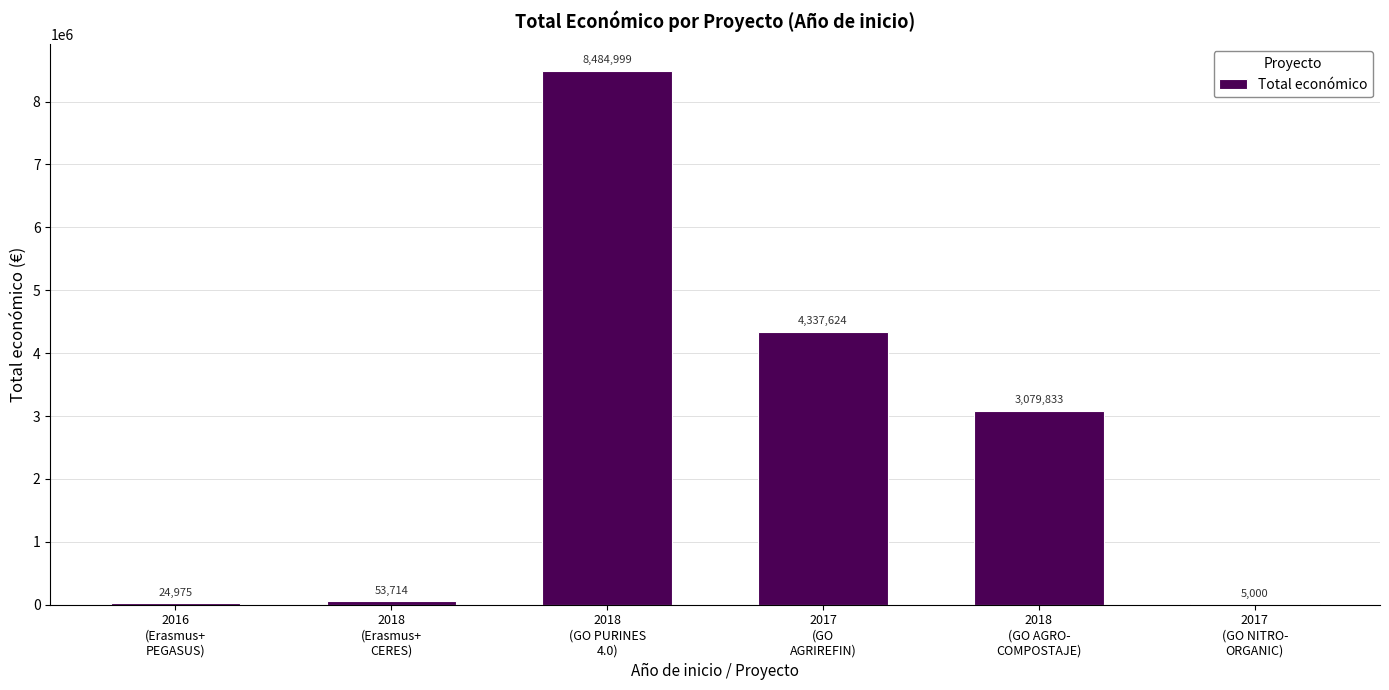

What is the greatest value displayed?

8484999